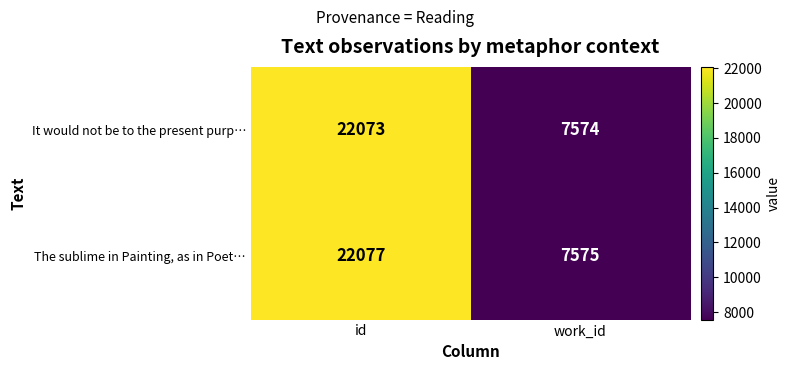

Which series has the widest spread of values?

The sublime in Painting, as in Poet…